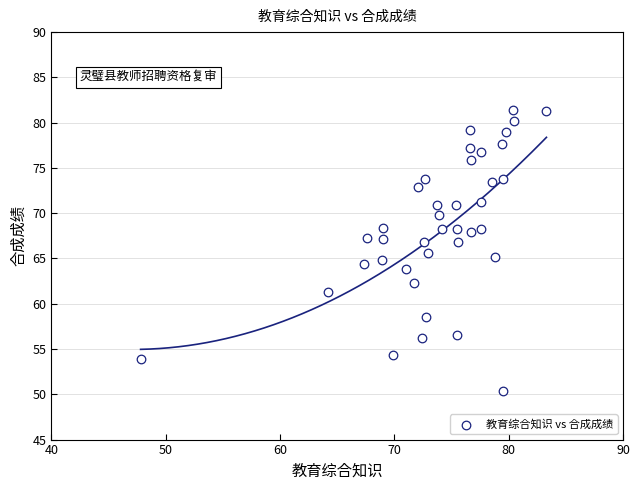

What is the range of X values (max minus min)?

35.5